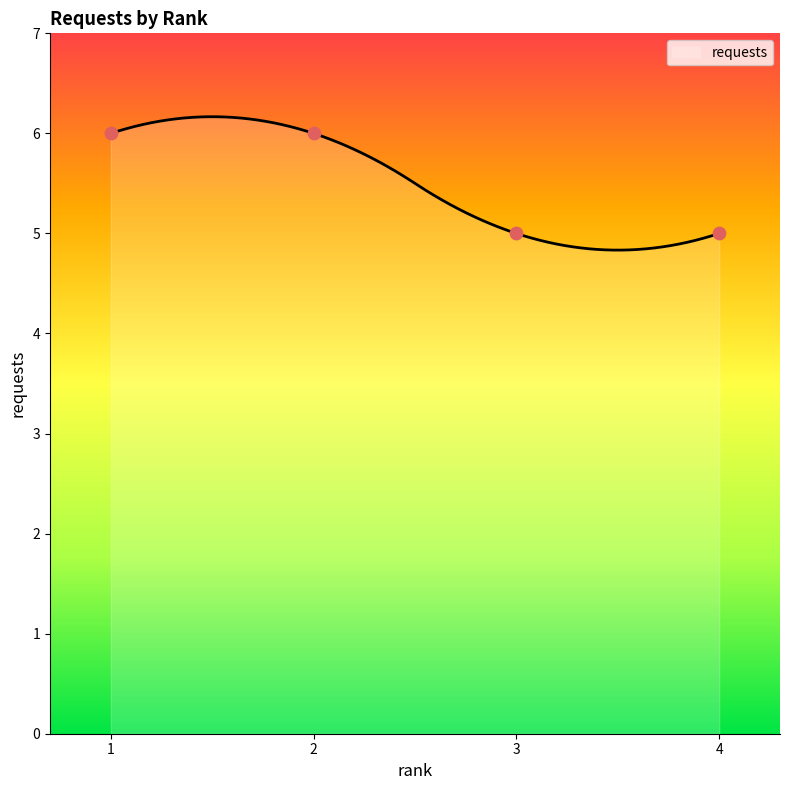

What is the change in value from 1 to 4?

-1